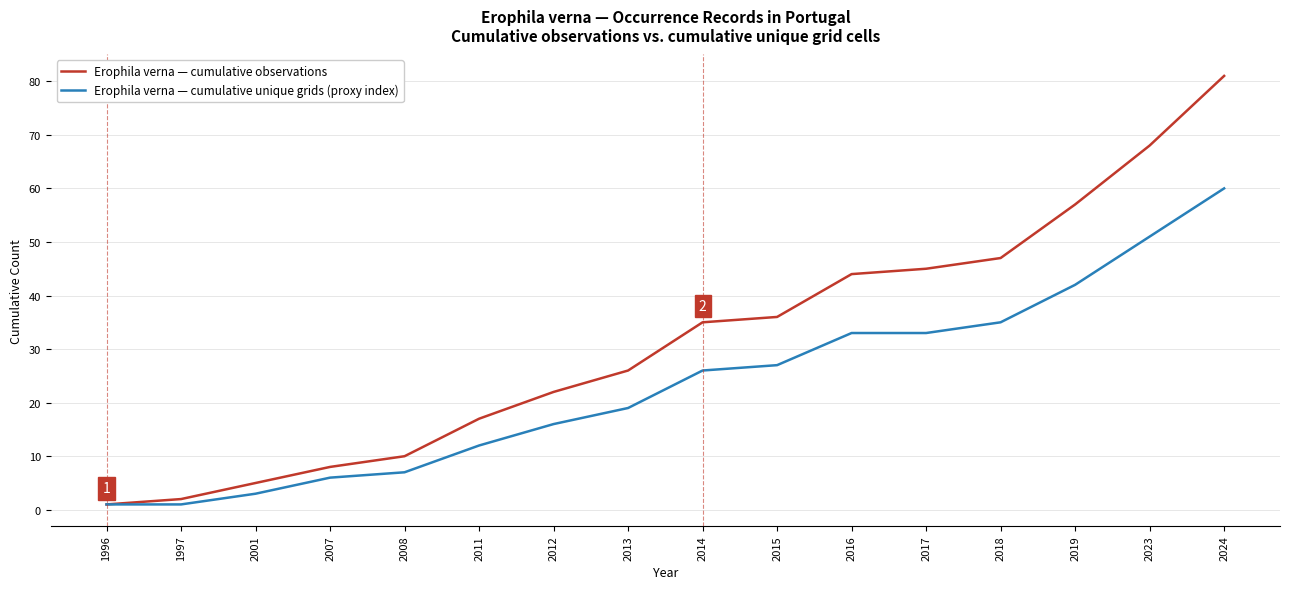

How many lines are shown in the chart?

2